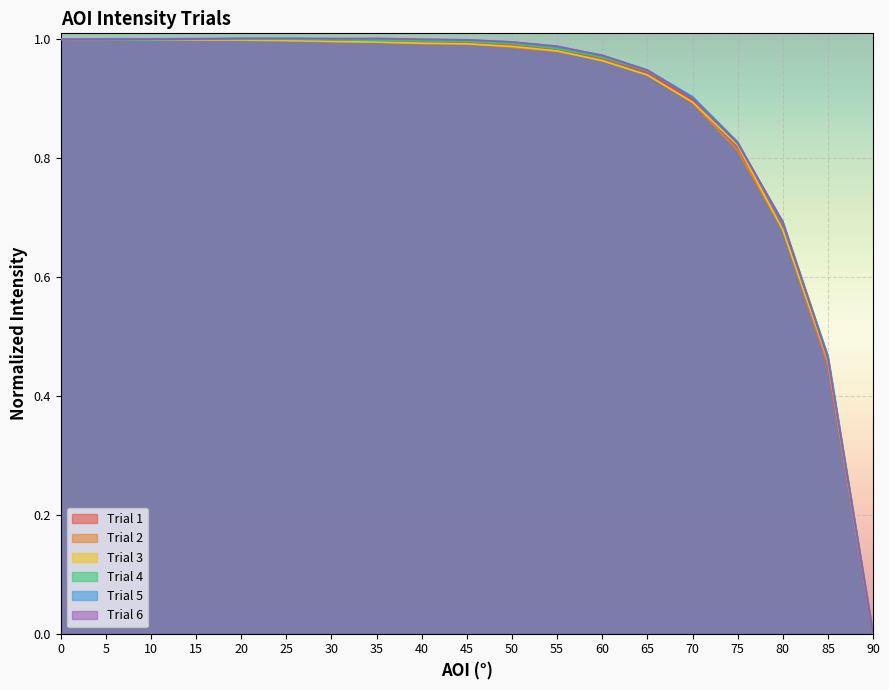

At 15, list the series in order from smallest to largest.

Trial 3, Trial 1, Trial 4, Trial 6, Trial 2, Trial 5